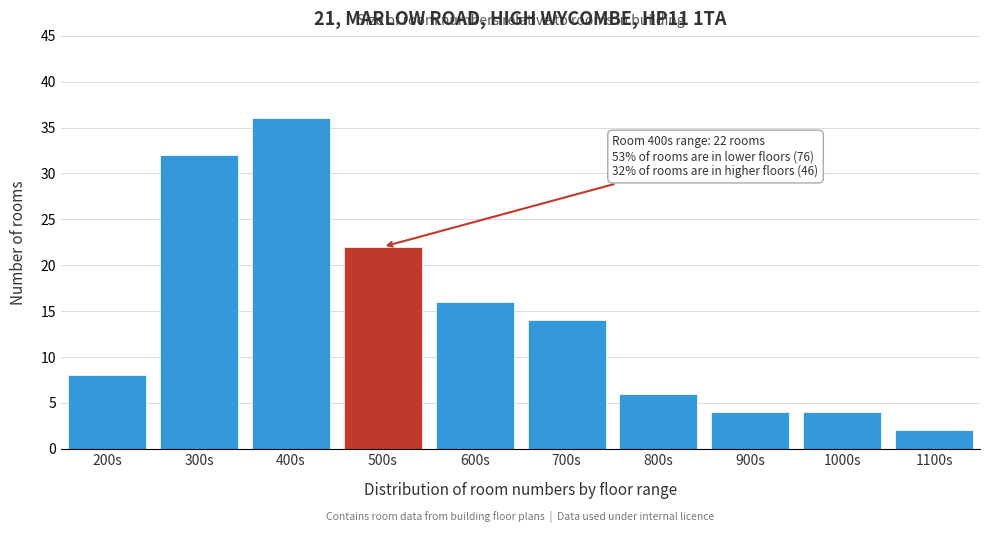

Reading right to left, transcribe all the data shown in this chart.

2	4	4	6	14	16	22	36	32	8